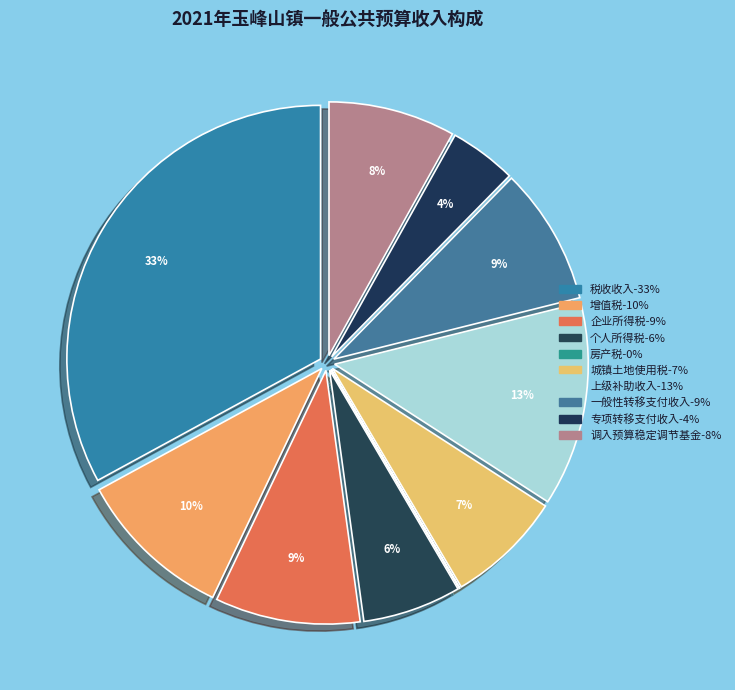

What is the smallest slice in the pie chart?

房产税